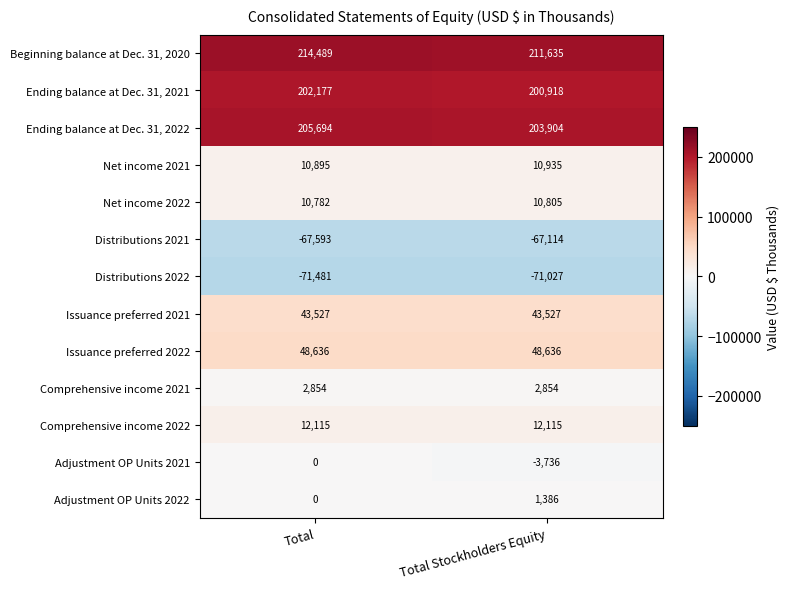

At which category is the sum across all series the highest?

Total